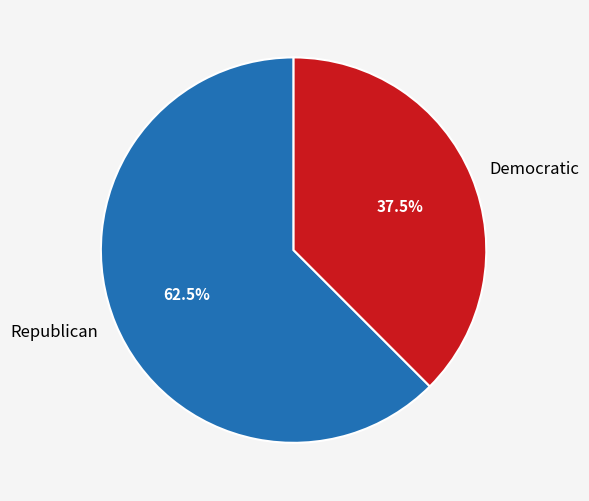

What is the largest slice in the pie chart?

Republican